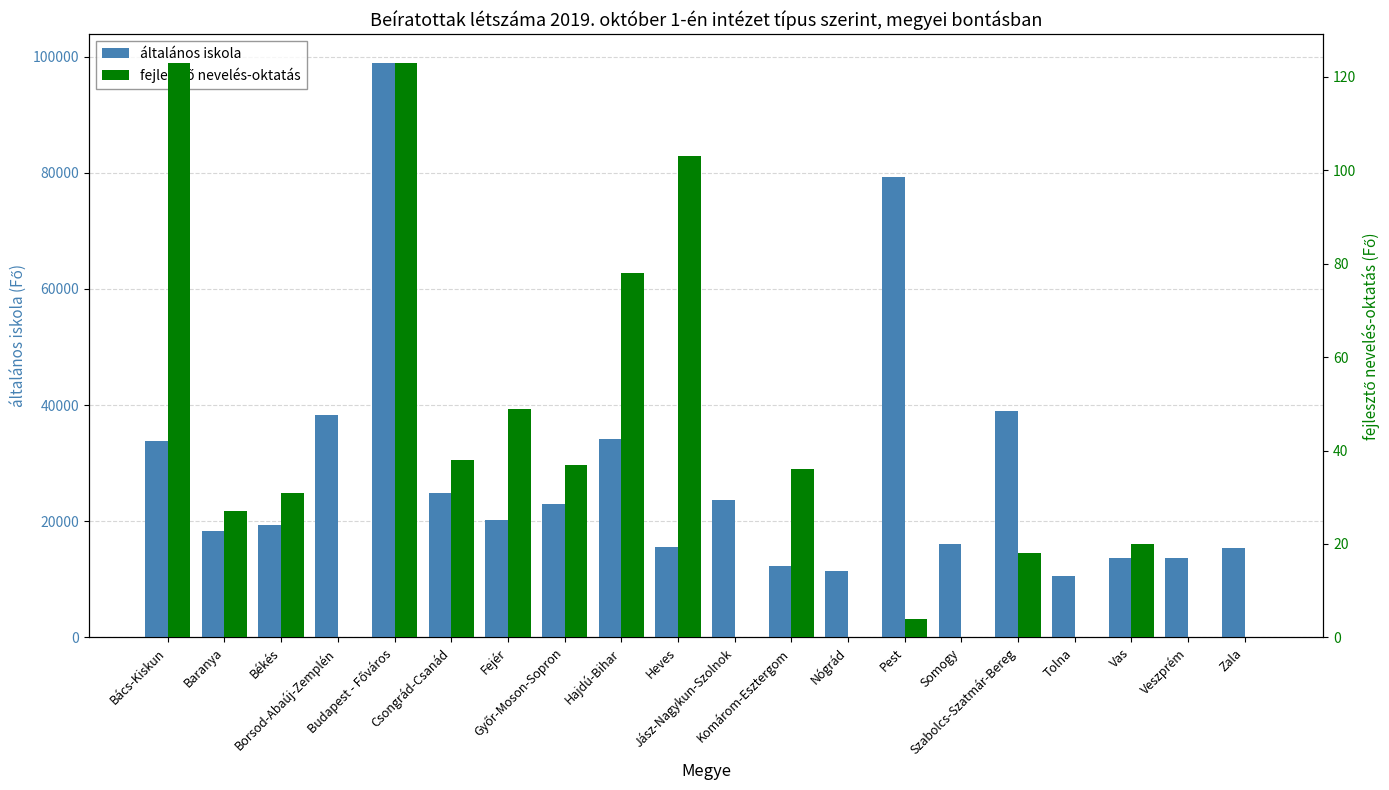

Reading right to left, list all the values displayed in this chart.

általános iskola: 15372	13656	13607	10632	38913	16158	79358	11350	12273	23691	15535	34162	22922	20134	24867	98932	38214	19427	18243	33736
fejlesztő nevelés-oktatás: 0	0	20	0	18	0	4	0	36	0	103	78	37	49	38	123	0	31	27	123